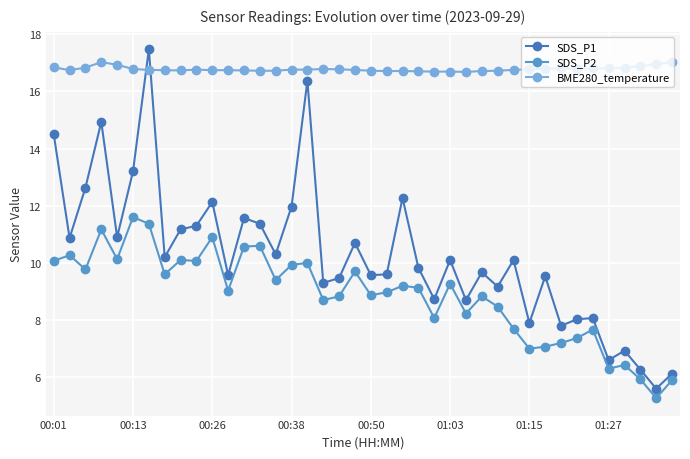

What is the average value of the SDS_P1 series?

10.3